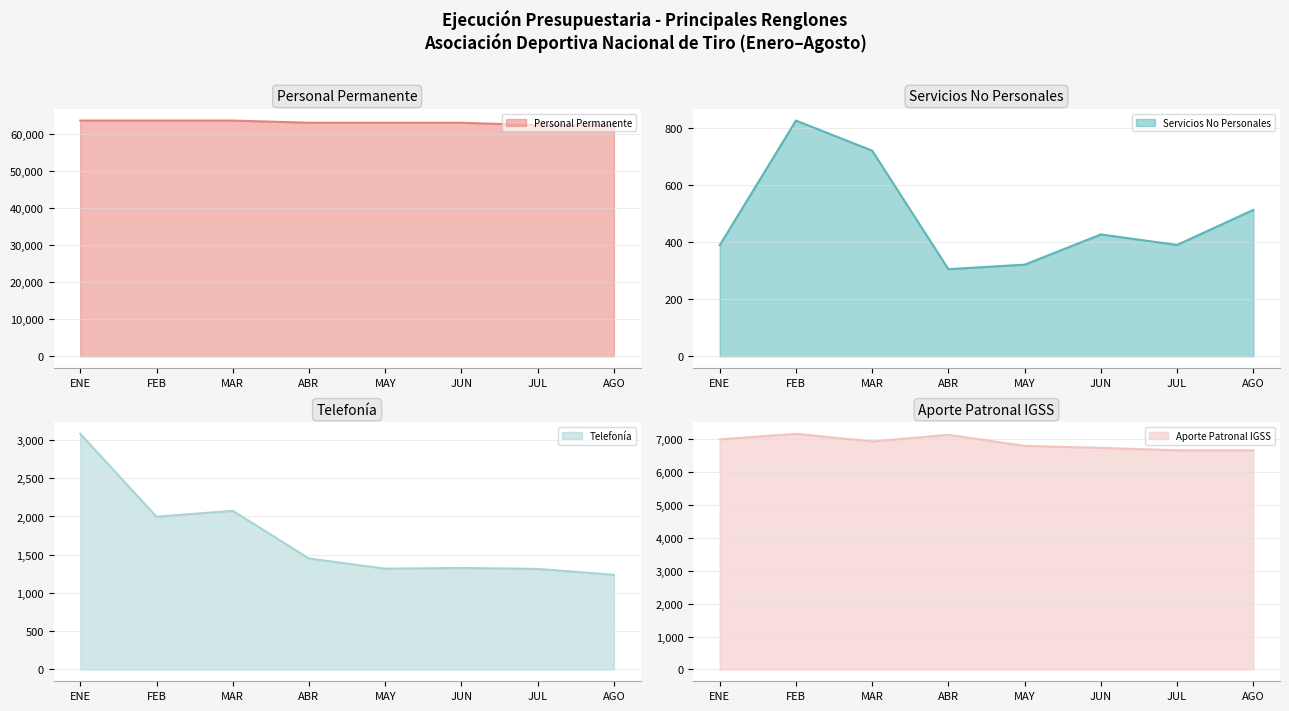

In Telefonía, how many points are lower than both neighbors (excluding endpoints)?

2